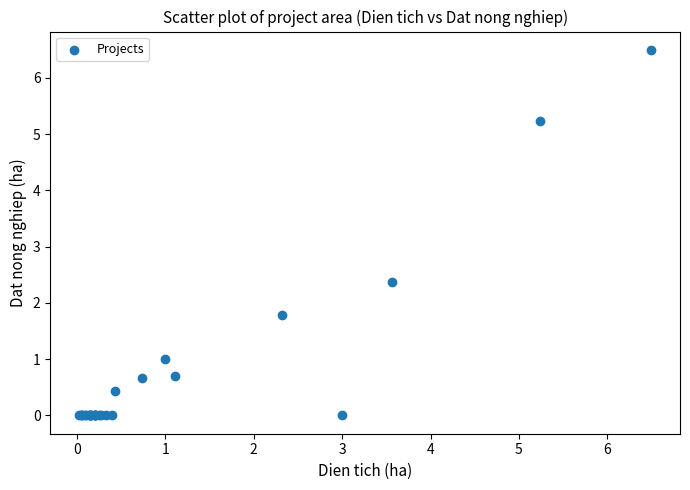

What Y value in the scatter plot is closest to 3?

2.4